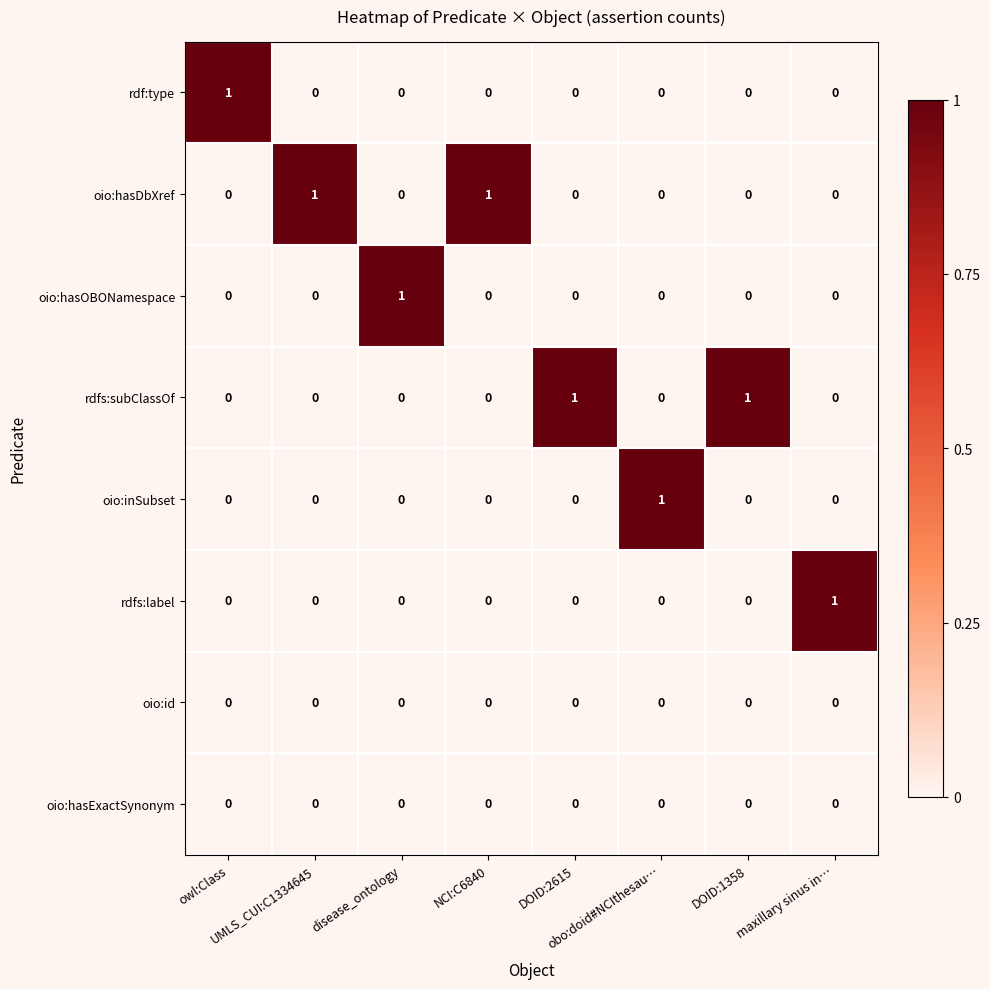

At how many categories does at least one series exceed 0?

8